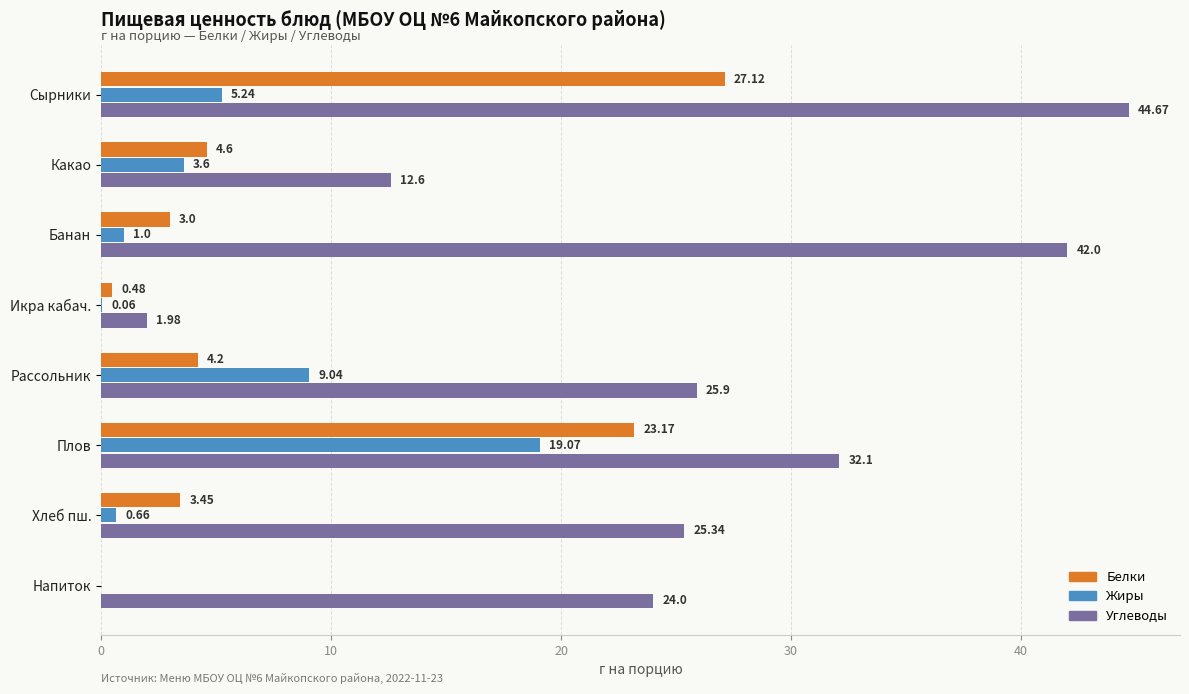

Between Икра кабач. and Напиток, which series saw the biggest shift?

Углеводы